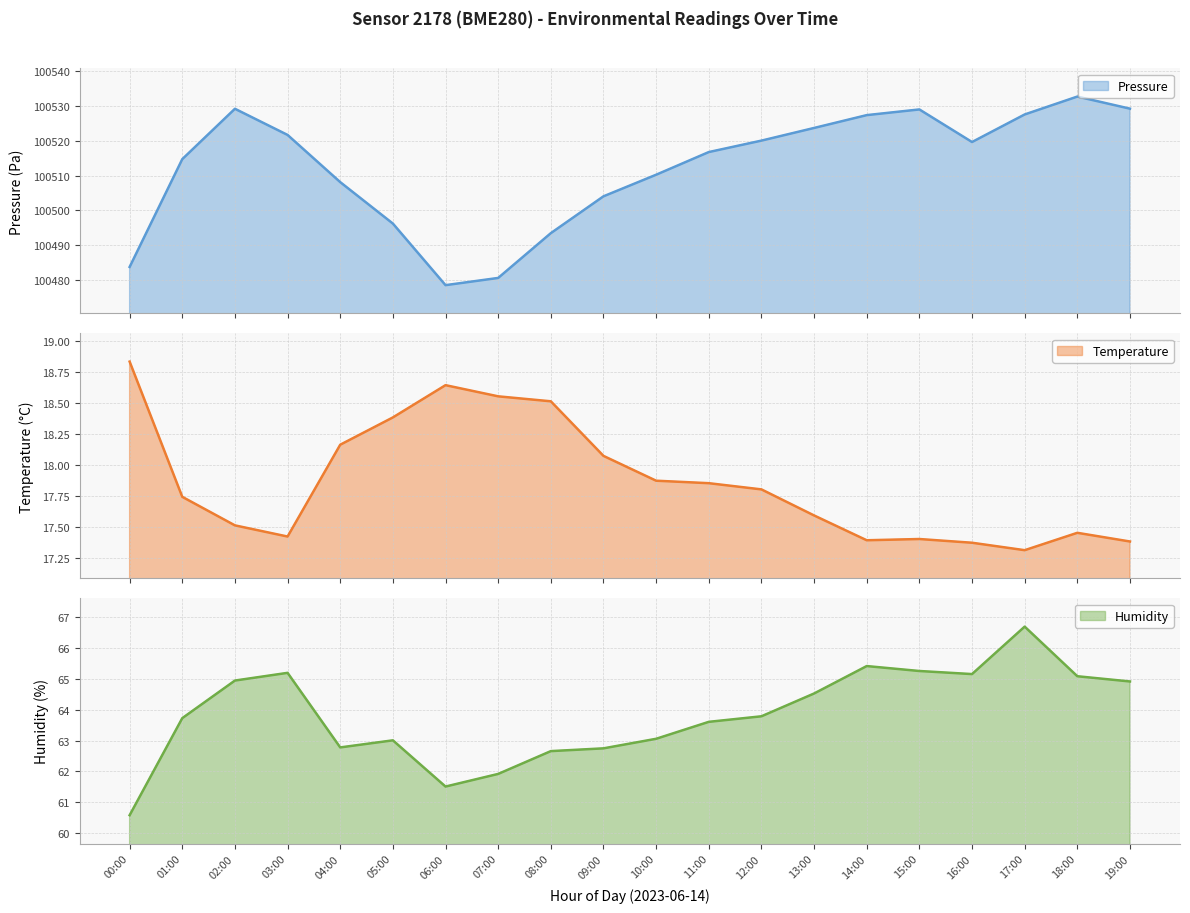

Which series has the largest total across all categories?

pressure